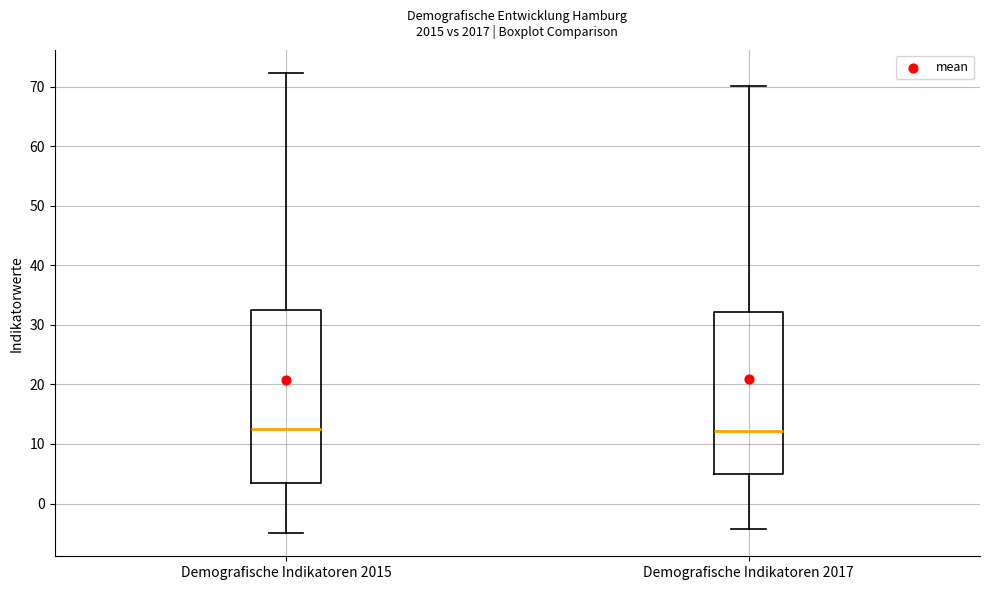

Where is the upper edge of the box for Demografische Indikatoren 2017 on the y-axis? The values are not printed on the chart, so give them approximately, as read against the axis.

32